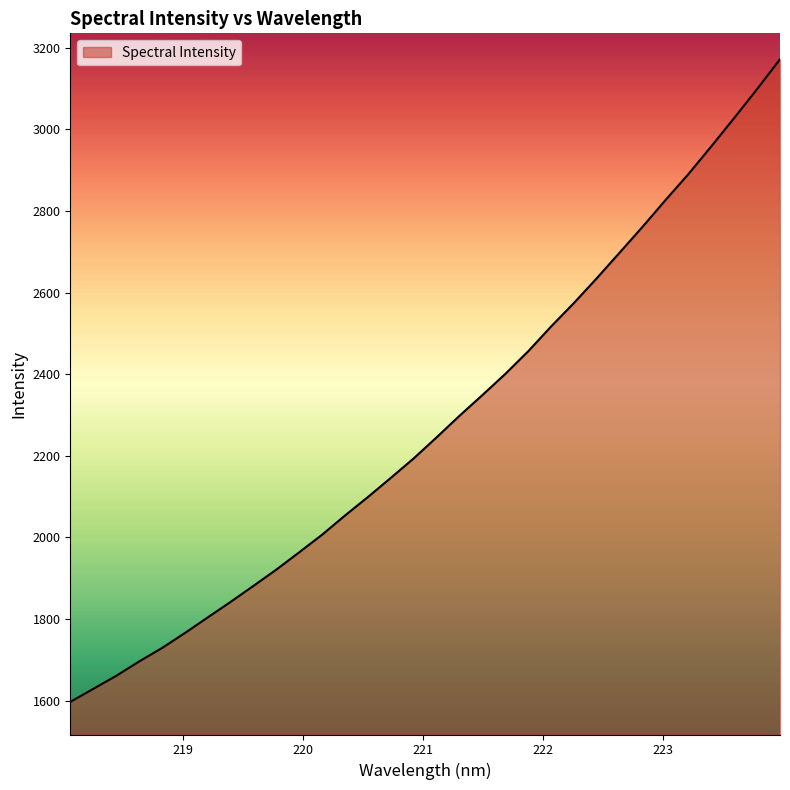

What is the difference between the maximum and minimum values?

1575.3